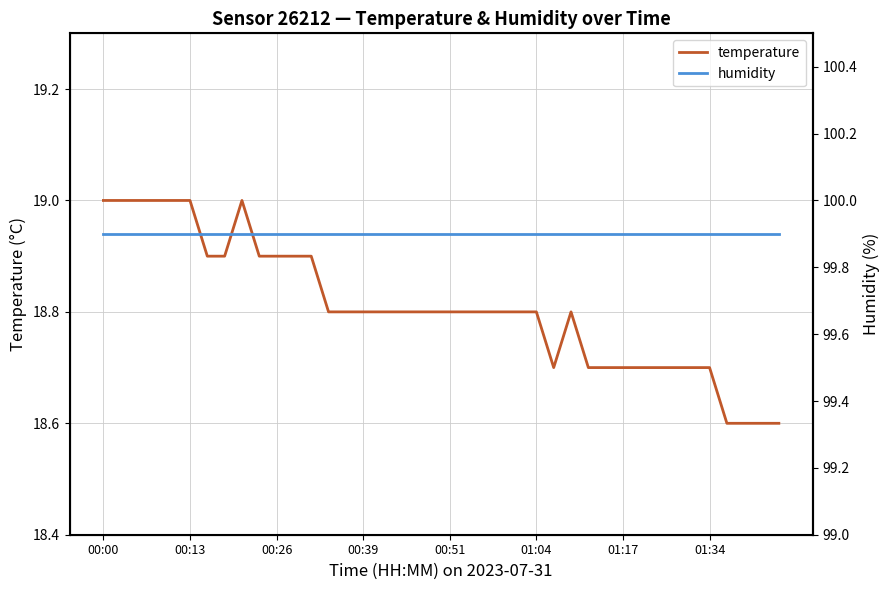

Reading left to right, extract all data points from this chart.

temperature: 19.0	19.0	19.0	19.0	19.0	19.0	18.9	18.9	19.0	18.9	18.9	18.9	18.9	18.8	18.8	18.8	18.8	18.8	18.8	18.8	18.8	18.8	18.8	18.8	18.8	18.8	18.7	18.8	18.7	18.7	18.7	18.7	18.7	18.7	18.7	18.7	18.6	18.6	18.6	18.6
humidity: 99.9	99.9	99.9	99.9	99.9	99.9	99.9	99.9	99.9	99.9	99.9	99.9	99.9	99.9	99.9	99.9	99.9	99.9	99.9	99.9	99.9	99.9	99.9	99.9	99.9	99.9	99.9	99.9	99.9	99.9	99.9	99.9	99.9	99.9	99.9	99.9	99.9	99.9	99.9	99.9